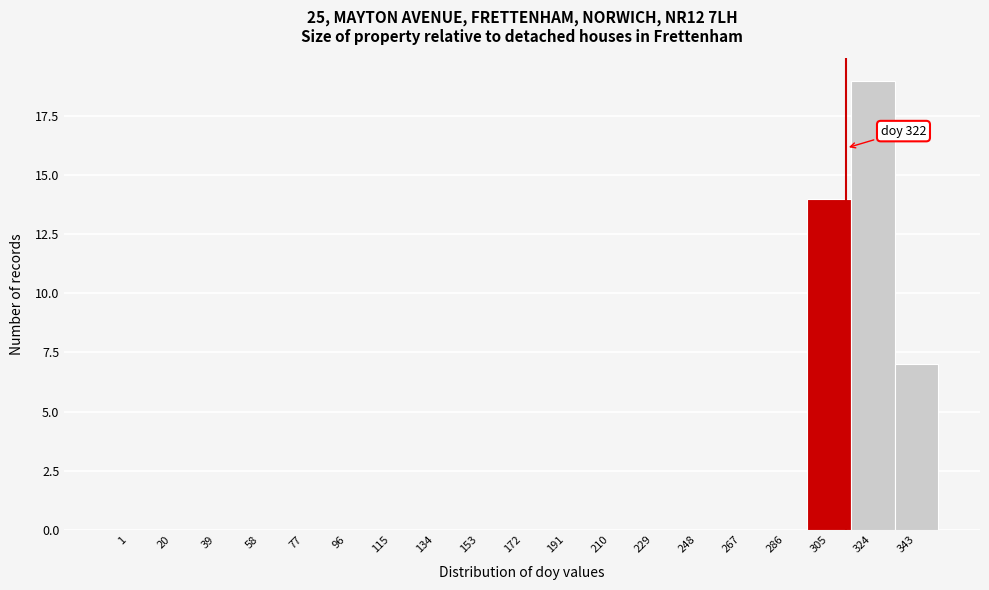

Reading left to right, transcribe all the data shown in this chart.

1=0	20=0	39=0	58=0	77=0	96=0	115=0	134=0	153=0	172=0	191=0	210=0	229=0	248=0	267=0	286=0	305=14	324=19	343=7